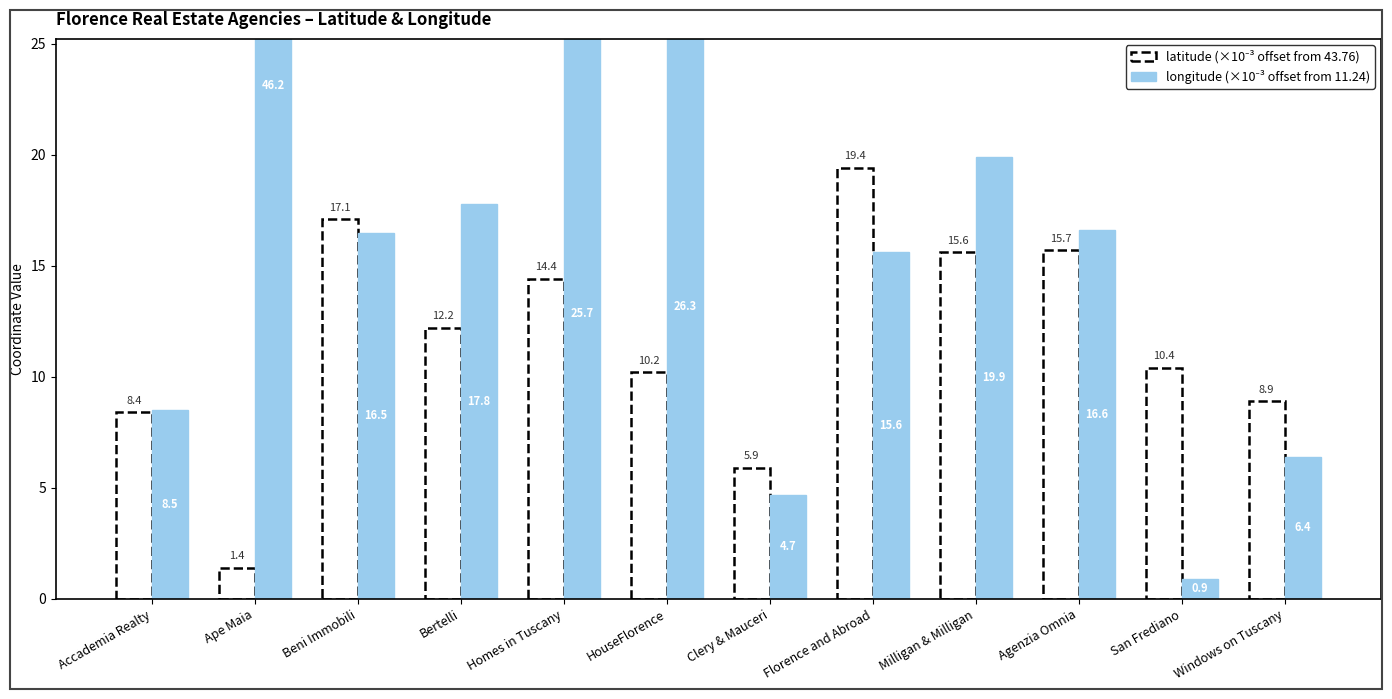

What is the label of the 8th bar from the left?

Florence and Abroad